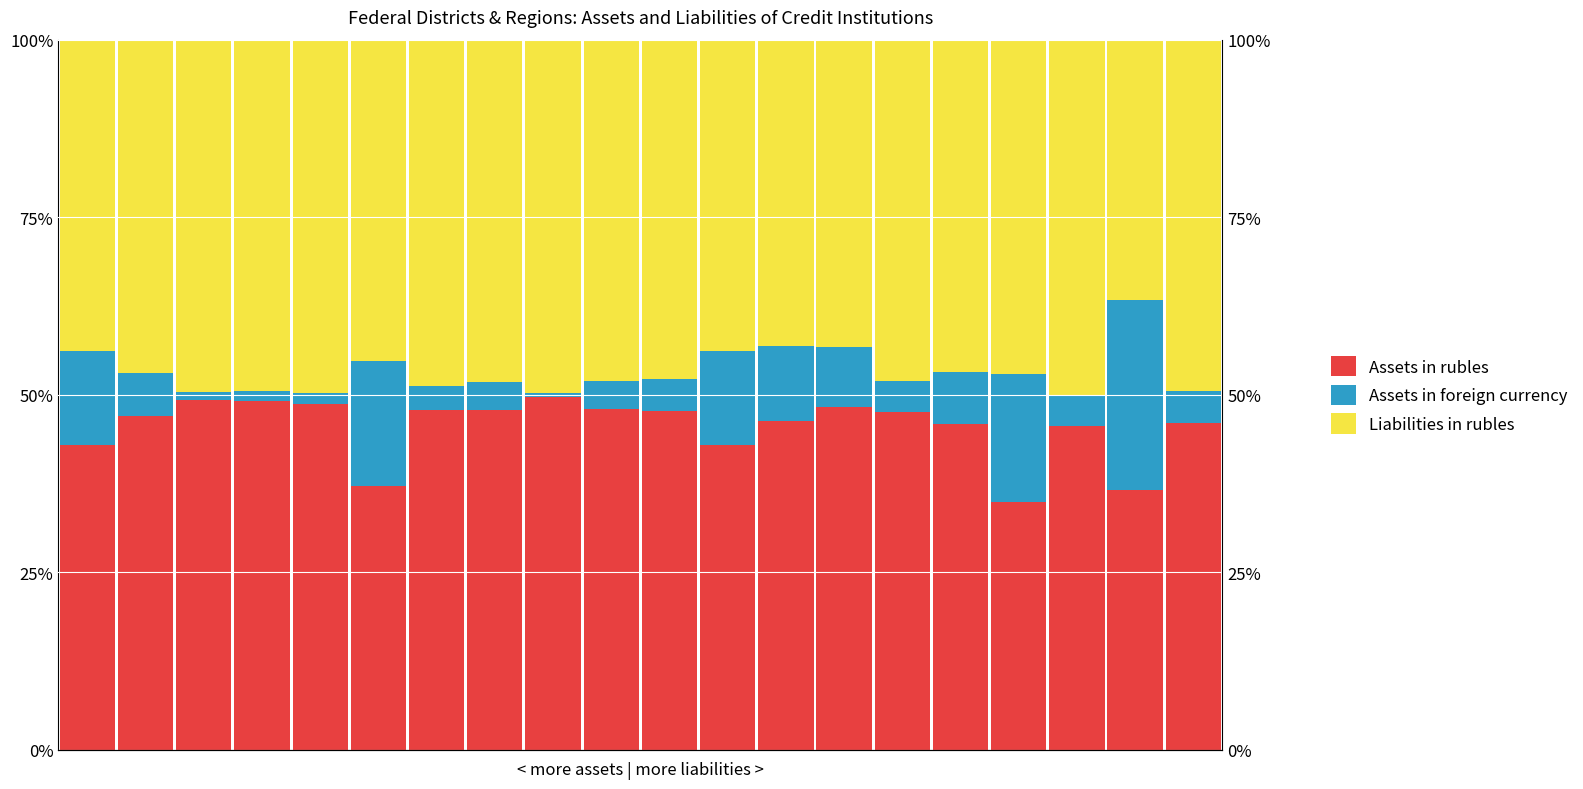

Reading left to right, list all the values displayed in this chart.

Assets in rubles: 0=42.9	1=47.0	2=49.3	3=49.2	4=48.7	5=37.2	6=47.9	7=47.9	8=49.7	9=48.0	10=47.7	11=43.0	12=46.4	13=48.3	14=47.6	15=45.9	16=34.9	17=45.6	18=36.6	19=46.0
Assets in foreign currency: 0=13.2	1=6.1	2=1.2	3=1.4	4=1.5	5=17.5	6=3.3	7=4.0	8=0.5	9=4.0	10=4.6	11=13.2	12=10.5	13=8.4	14=4.4	15=7.3	16=18.0	17=4.4	18=26.8	19=4.5
Liabilities in rubles: 0=43.9	1=47.0	2=49.6	3=49.5	4=49.7	5=45.3	6=48.8	7=48.1	8=49.8	9=48.1	10=47.8	11=43.8	12=43.1	13=43.2	14=48.0	15=46.8	16=47.1	17=50.0	18=36.6	19=49.5